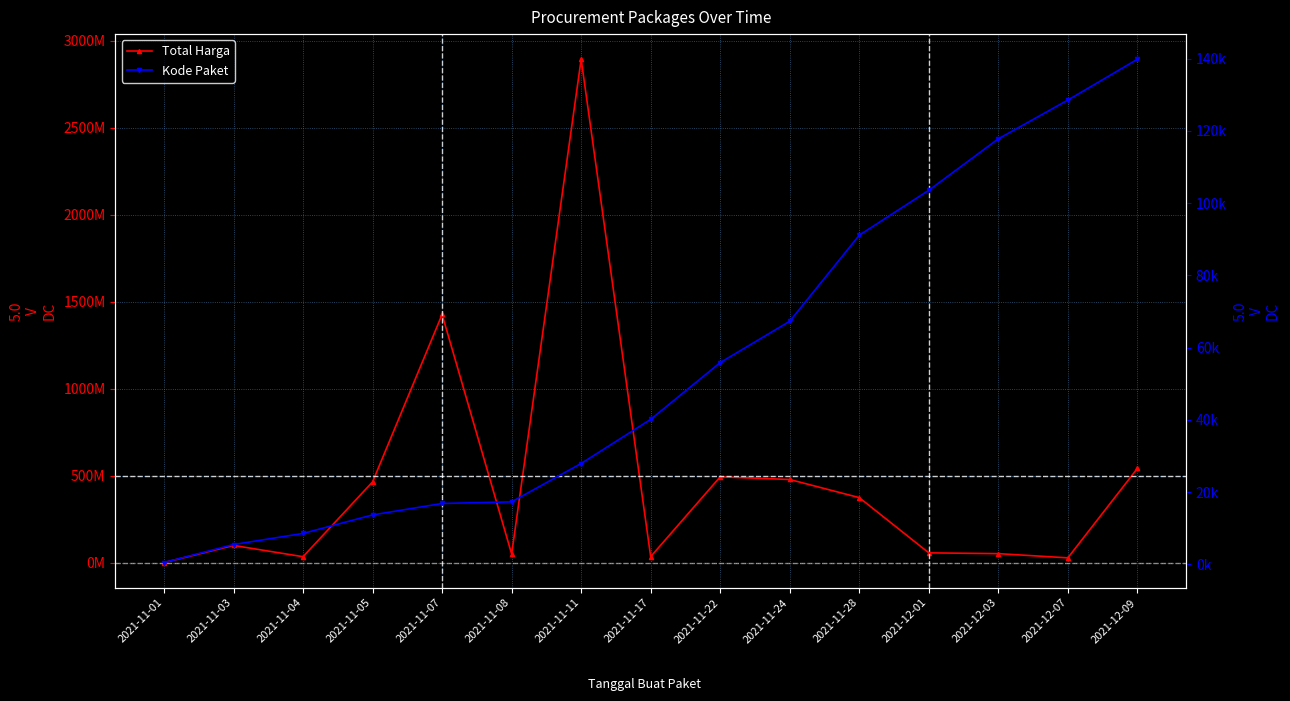

Rank the categories by Total Harga value from lowest to highest.

2021-11-01, 2021-12-07, 2021-11-04, 2021-11-17, 2021-11-08, 2021-12-03, 2021-12-01, 2021-11-03, 2021-11-28, 2021-11-05, 2021-11-24, 2021-11-22, 2021-12-09, 2021-11-07, 2021-11-11